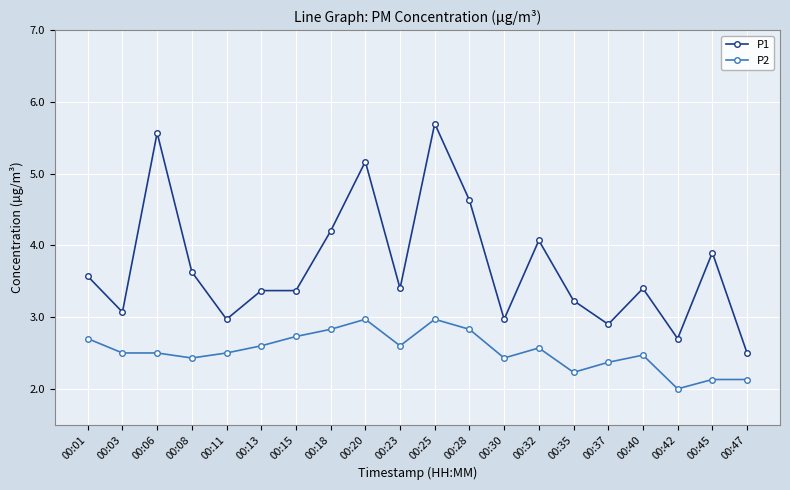

Does the chart display data point markers on the line(s)?

Yes